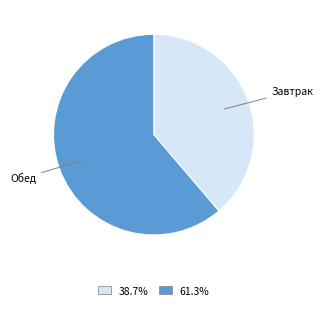

Does any single category account for the majority?

Yes